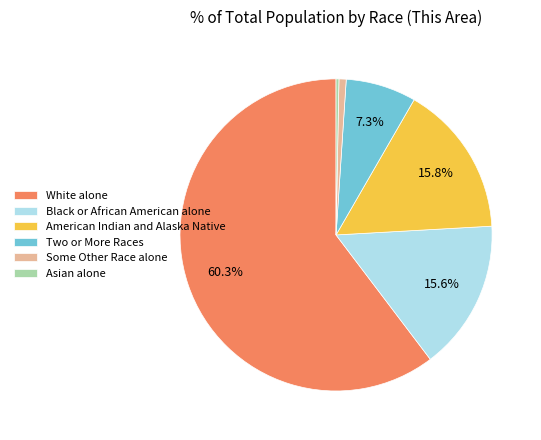

Is White alone the majority of the pie?

Yes